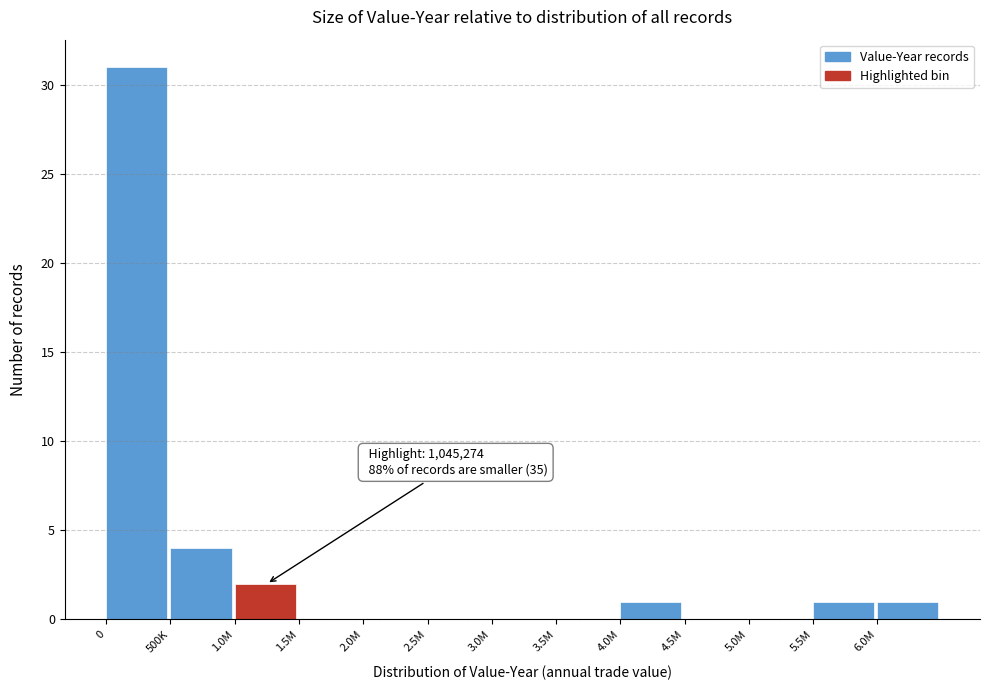

Reading left to right, extract all data points from this chart.

0=31	500K=4	1.0M=2	1.5M=0	2.0M=0	2.5M=0	3.0M=0	3.5M=0	4.0M=1	4.5M=0	5.0M=0	5.5M=1	6.0M=1